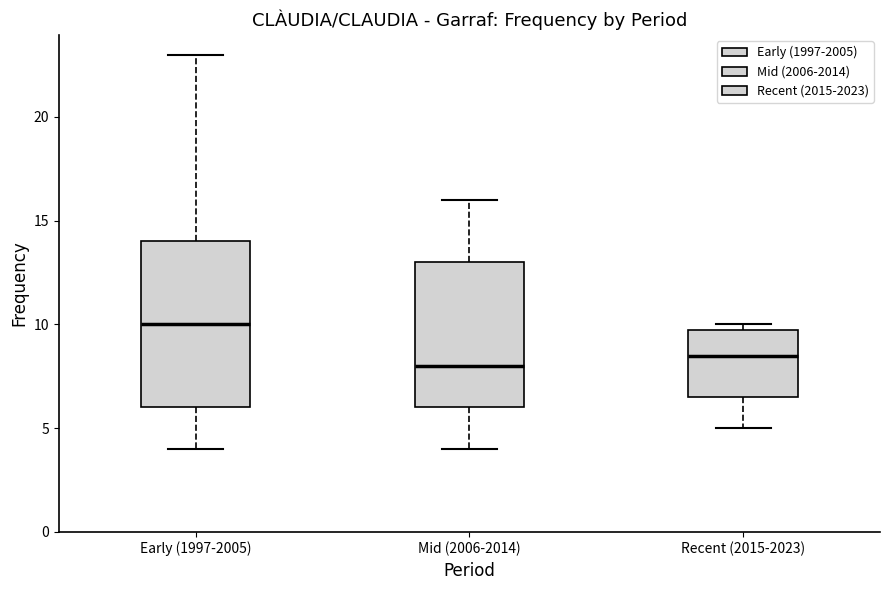

Which box is the tallest, from its lower edge to its upper edge?

Early (1997-2005)